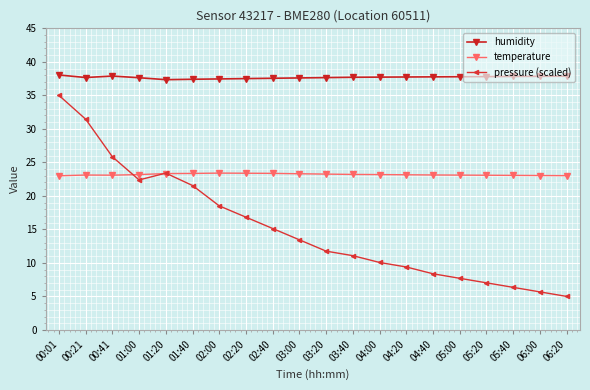

What is the sum of all temperature values?

463.7